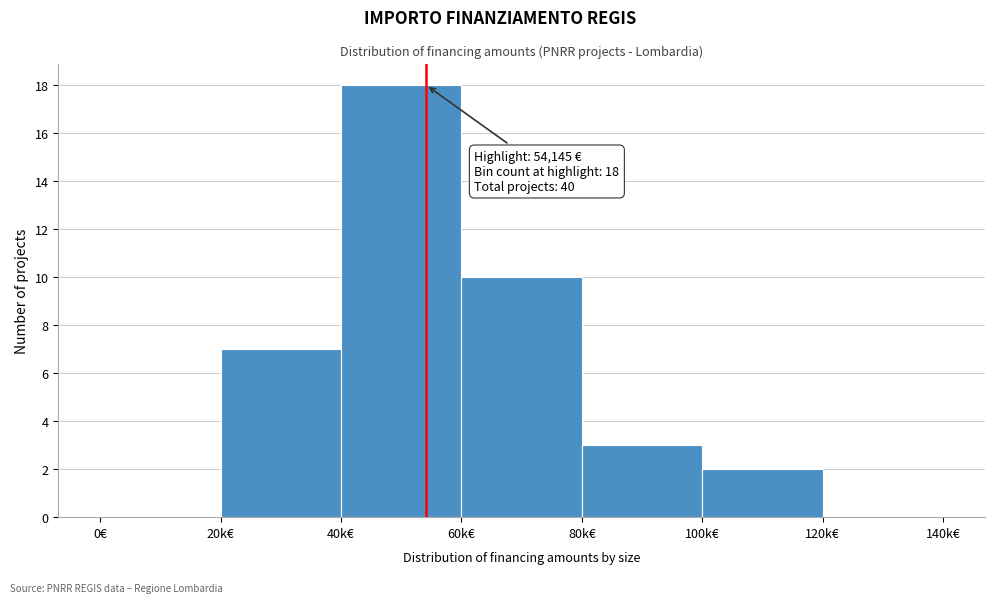

Reading right to left, what are all the values shown in this chart?

120k€=0	100k€=2	80k€=3	60k€=10	40k€=18	20k€=7	0€=0